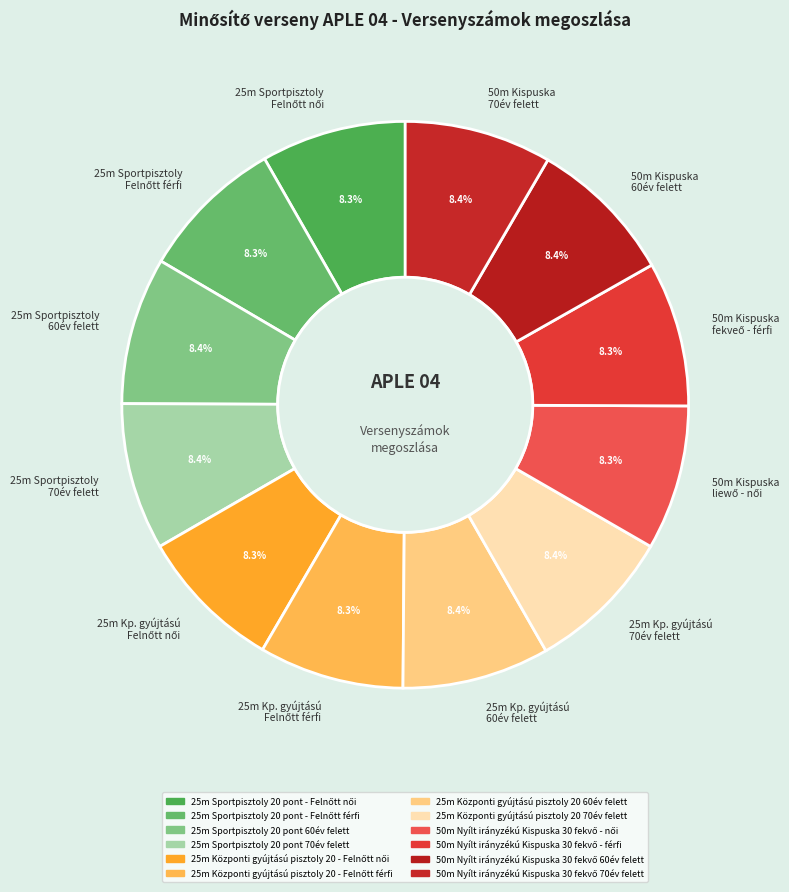

Does any single category account for the majority?

No